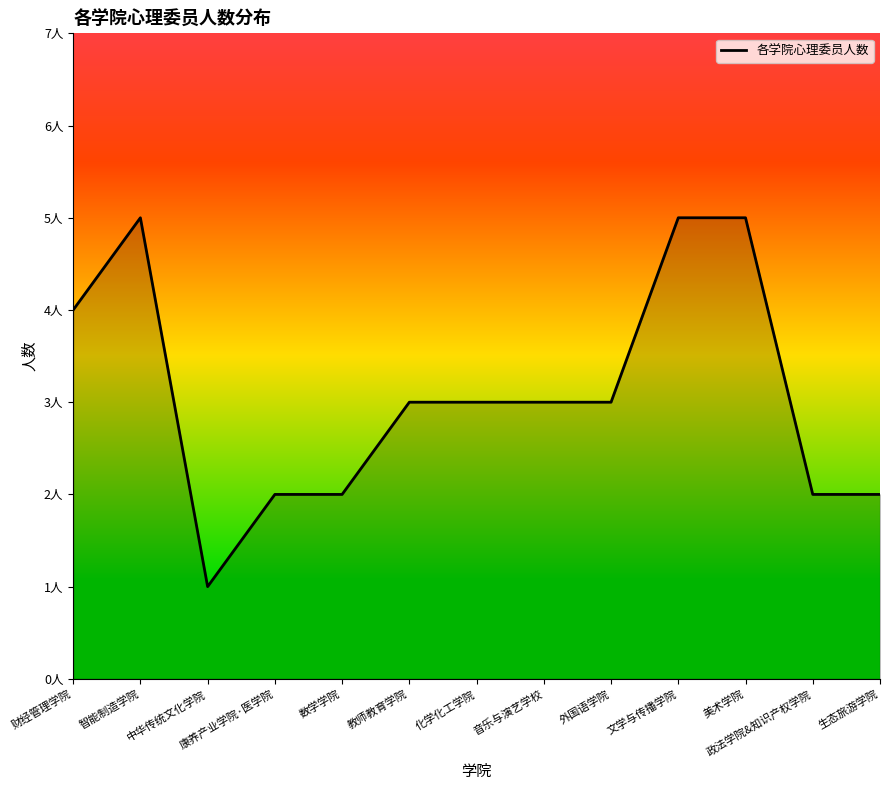

At which category does the data reach its first local valley?

中华传统文化学院